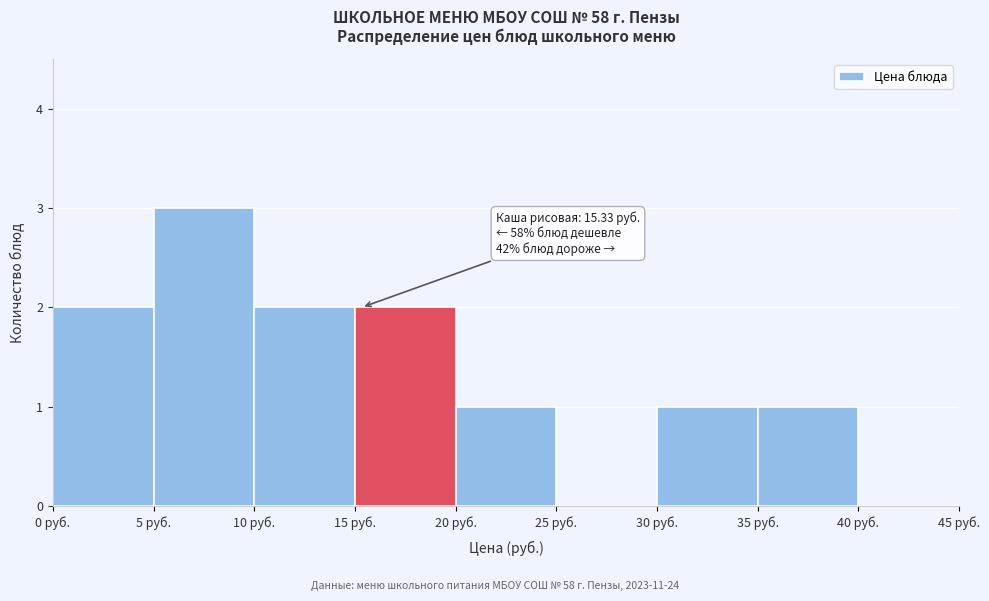

Over which range of the x-axis is the bar tallest?

5 to 10